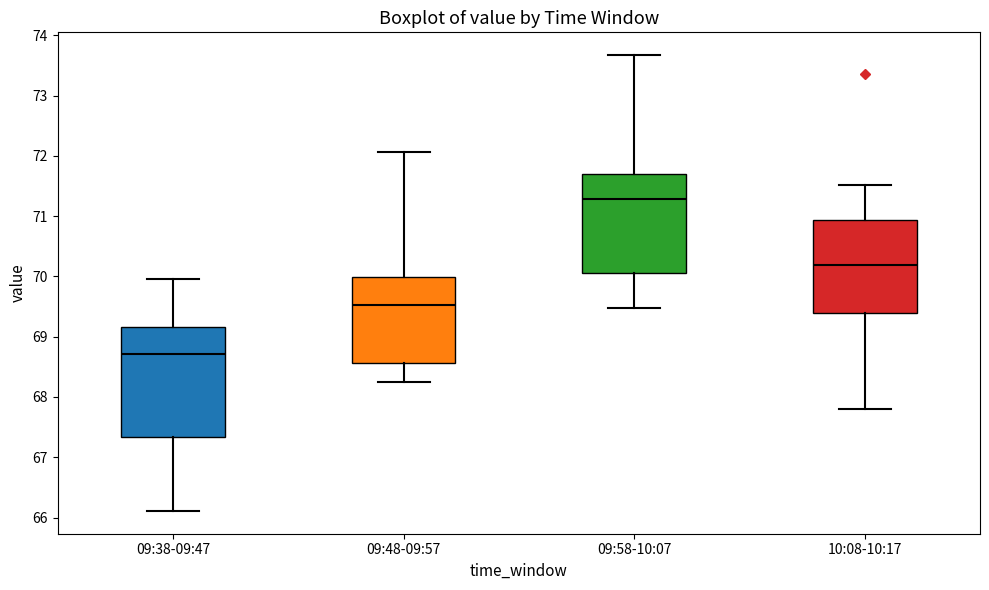

Reading left to right, transcribe this box plot: for each box, give where its median line is, the range the box spans, and where its two whiskers end, as read against the y-axis. The values are not printed on the chart, so give them approximately, as read against the axis.

09:38-09:47: median 68.7, box 67.3 to 69.2, whiskers 66.1 to 70.0
09:48-09:57: median 69.5, box 68.6 to 70.0, whiskers 68.3 to 72.1
09:58-10:07: median 71.3, box 70.1 to 71.7, whiskers 69.5 to 73.7
10:08-10:17: median 70.2, box 69.4 to 70.9, whiskers 67.8 to 71.5